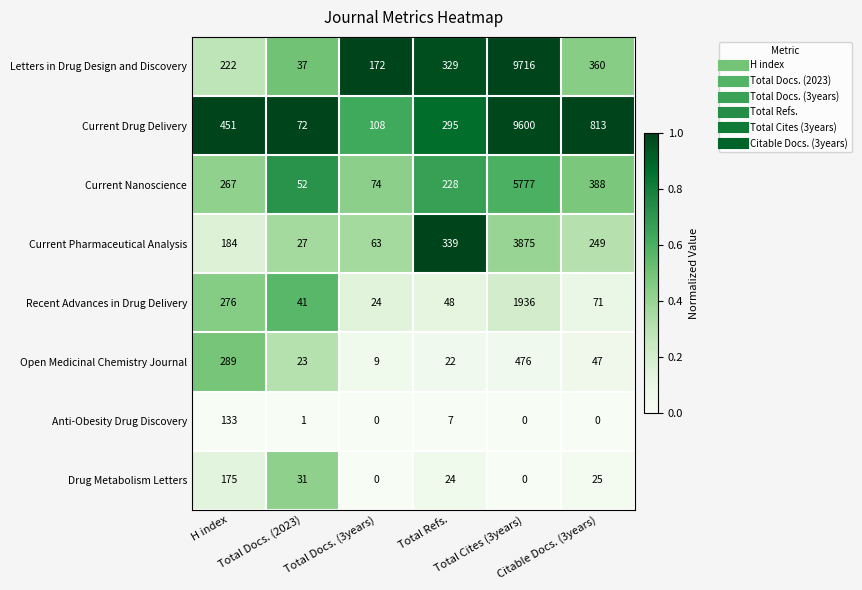

Rank the series by their maximum value, from highest to lowest.

Letters in Drug Design and Discovery, Current Drug Delivery, Current Nanoscience, Current Pharmaceutical Analysis, Recent Advances in Drug Delivery, Open Medicinal Chemistry Journal, Drug Metabolism Letters, Anti-Obesity Drug Discovery